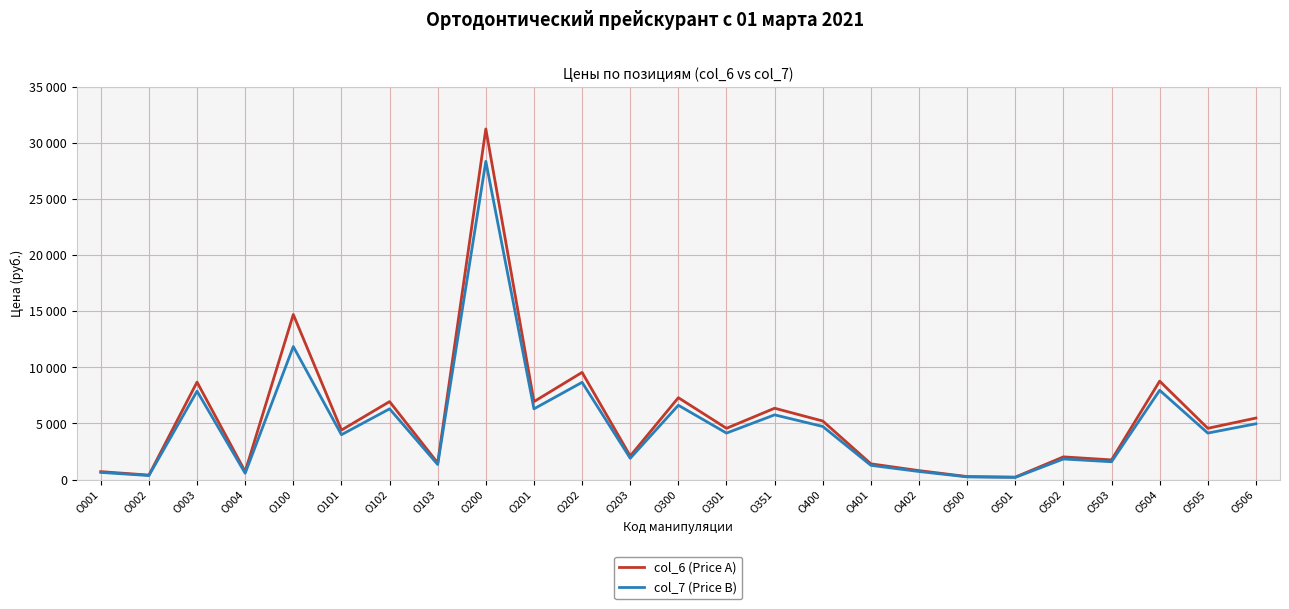

What is the difference between the maximum and minimum values in the col_6 (Price A) series?

31030